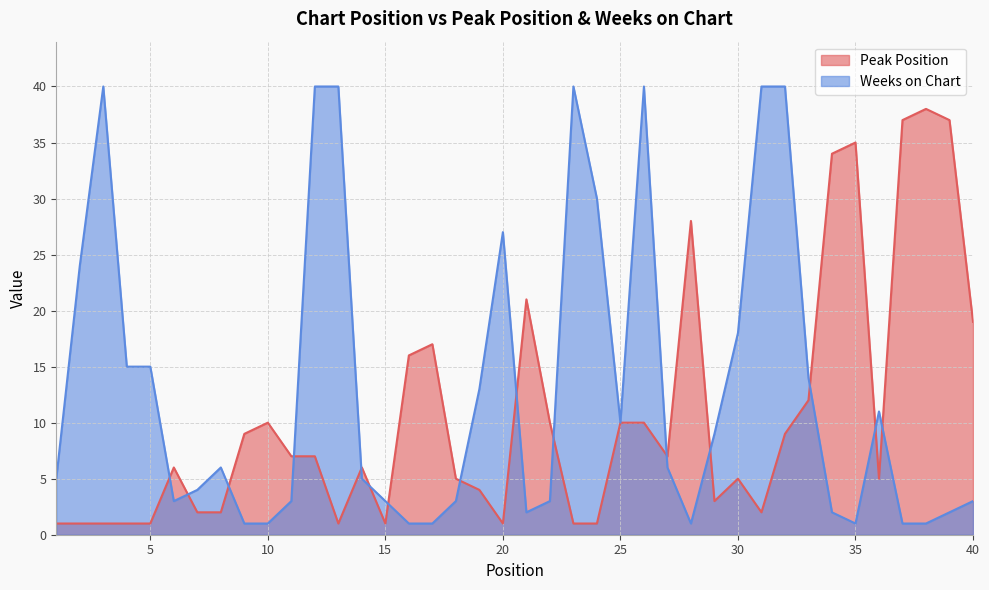

Does the chart display data point markers on the line(s)?

No